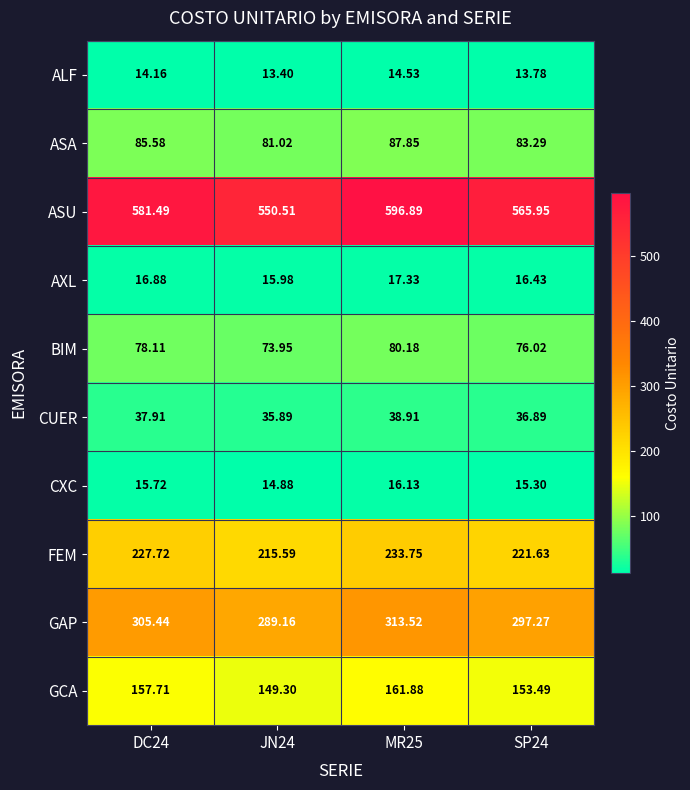

Which series has the largest range (max minus min)?

ASU